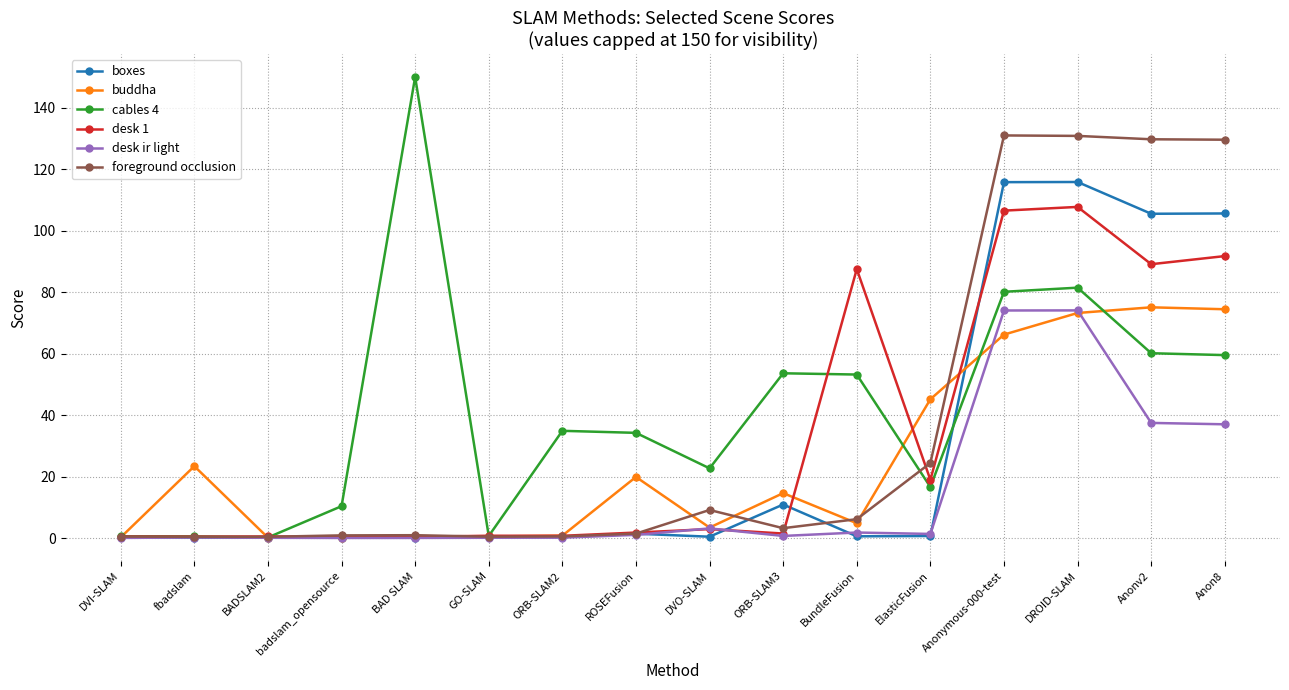

In cables 4, how many points are higher than both neighbors (excluding endpoints)?

4